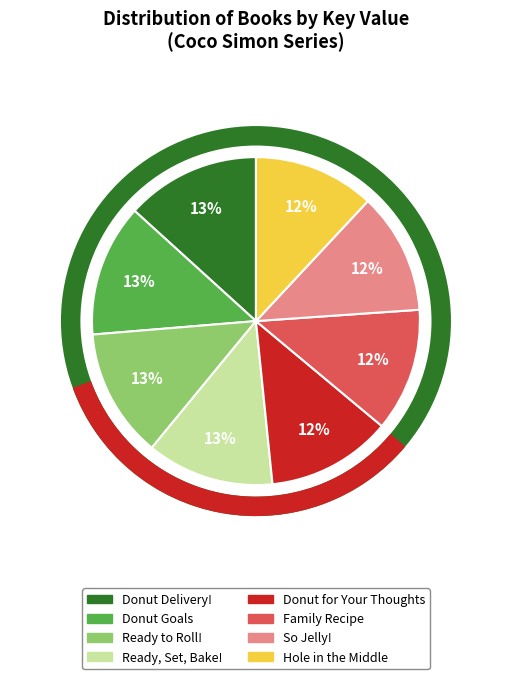

Is the sum of Donut for Your Thoughts and Donut Goals greater than half?

No